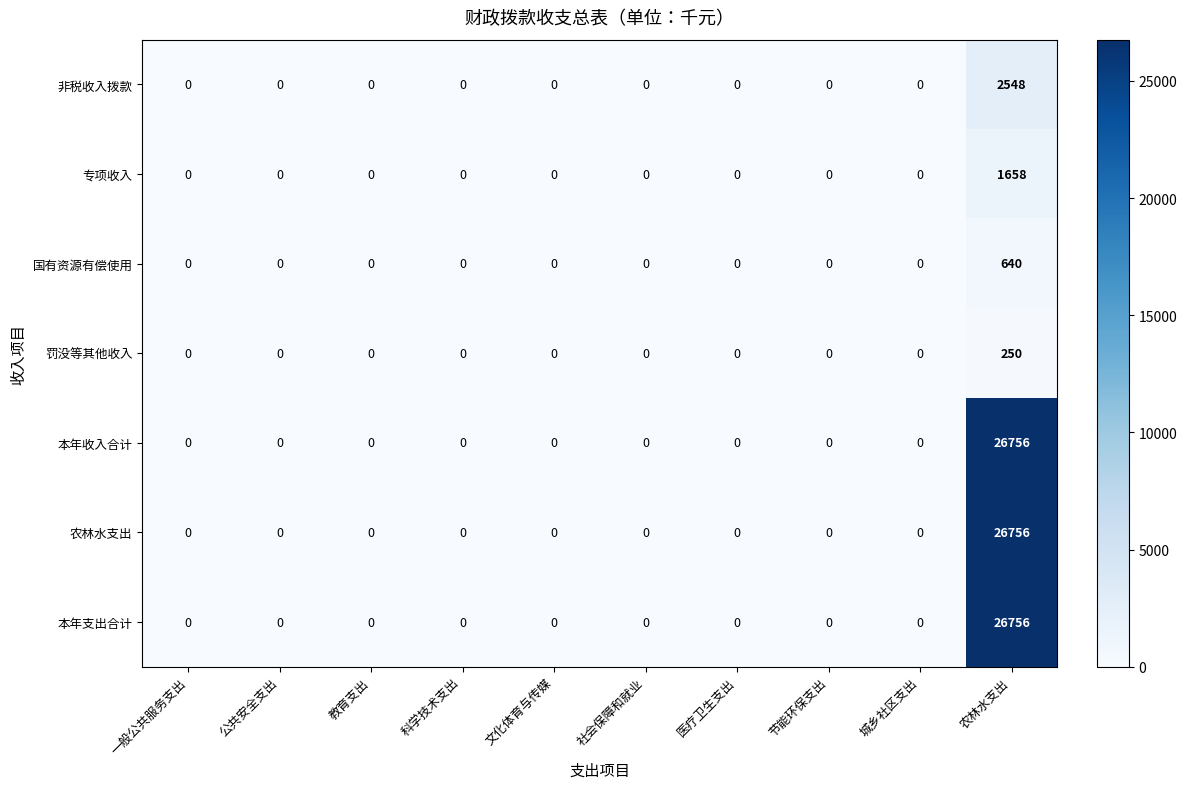

What is the sum of all 本年收入合计 values?

26756